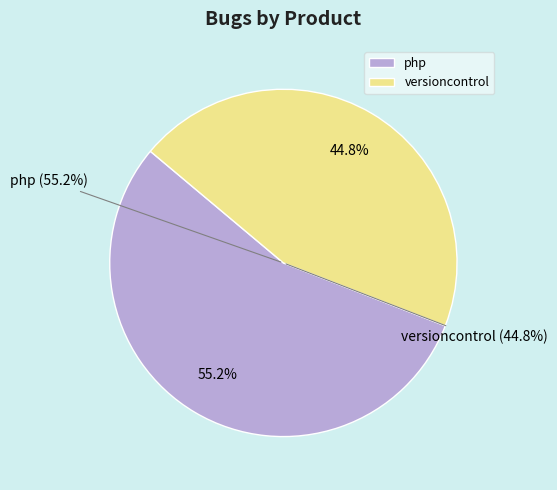

To the nearest percent, what is the average slice percentage?

50%